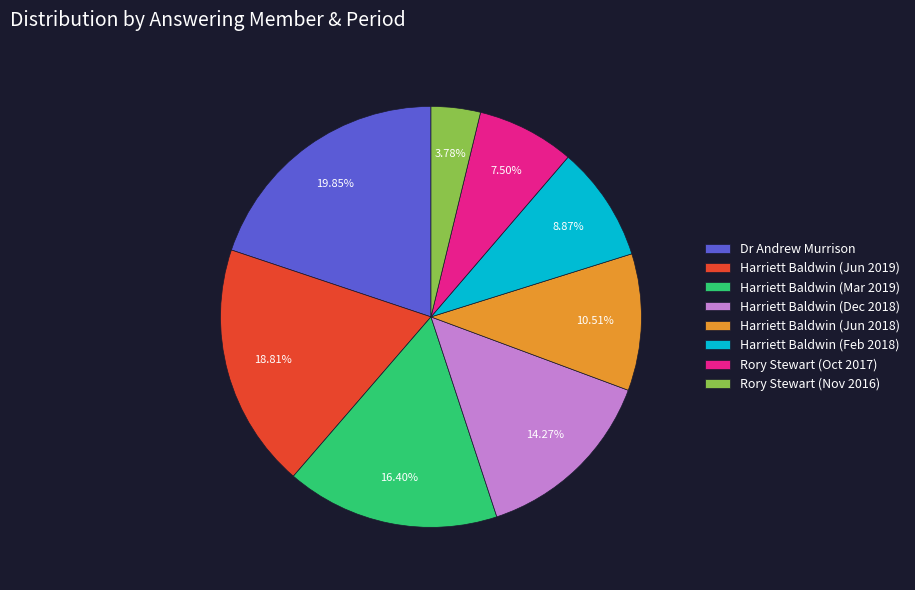

Count the number of slices in the pie.

8